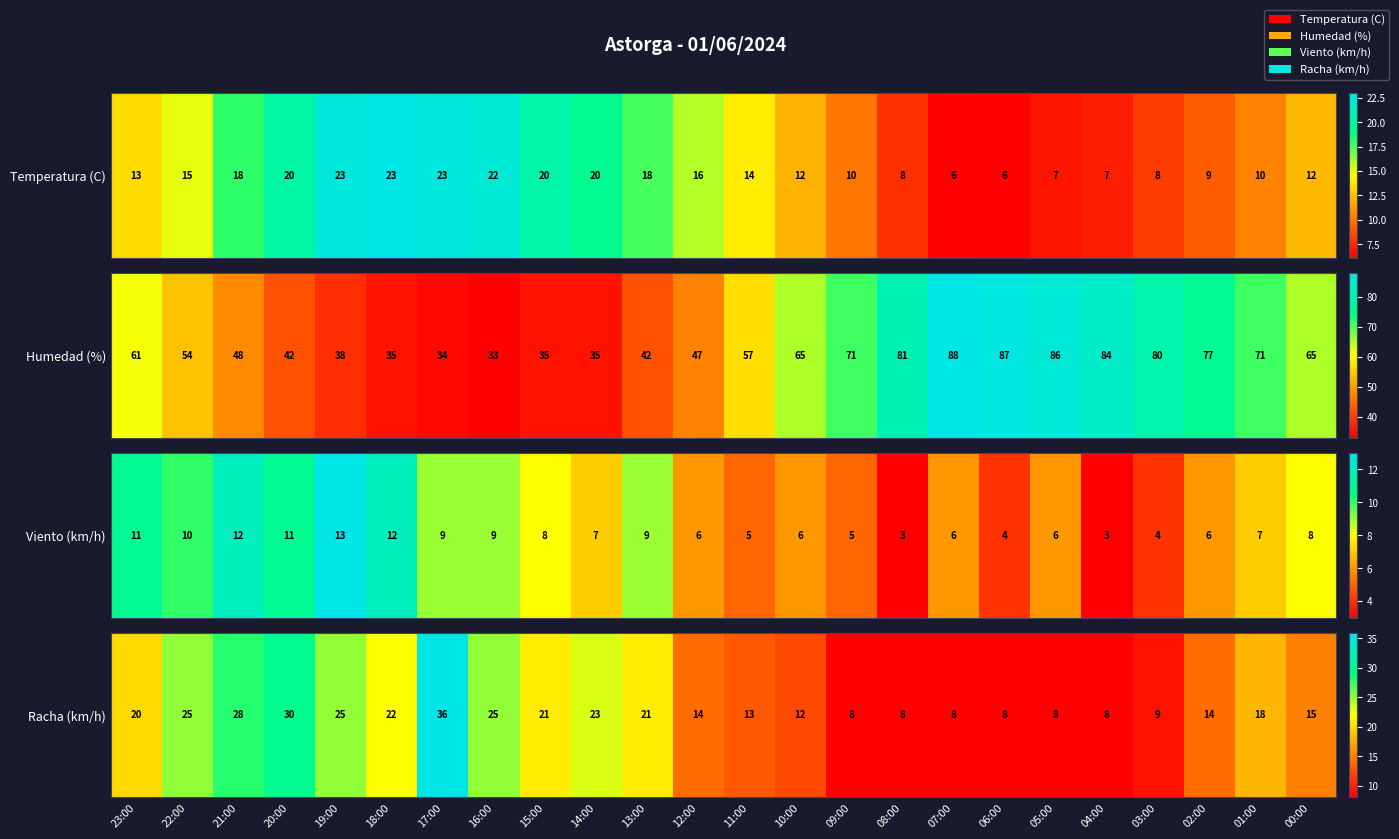

List the labels in order of value, largest first.

17:00, 20:00, 21:00, 22:00, 19:00, 16:00, 14:00, 18:00, 15:00, 13:00, 23:00, 01:00, 00:00, 12:00, 02:00, 11:00, 10:00, 03:00, 09:00, 08:00, 07:00, 06:00, 05:00, 04:00